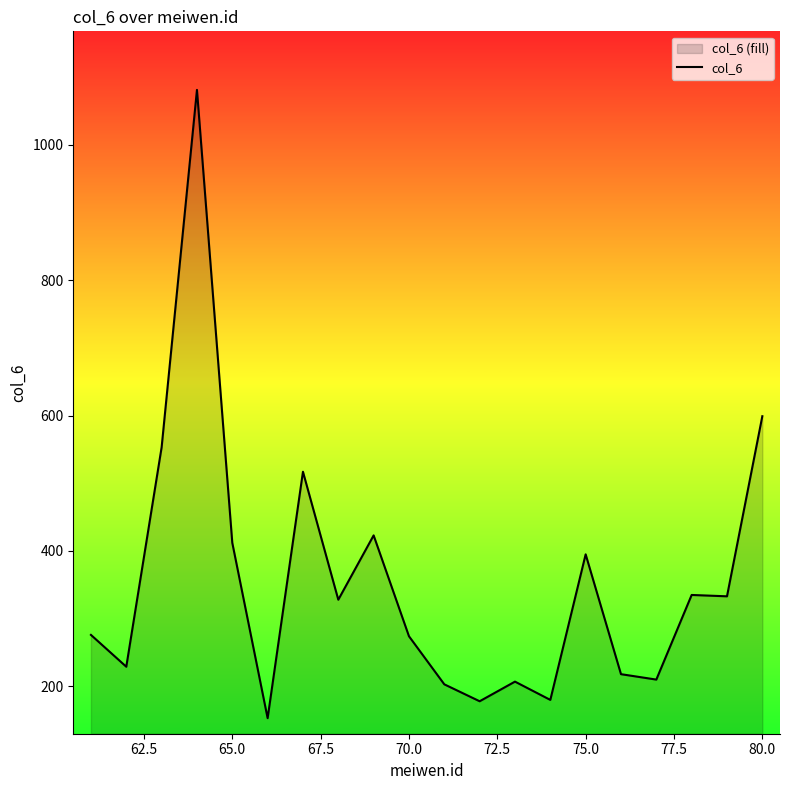

What is the change in value from 65.0 to 70.0?

-138